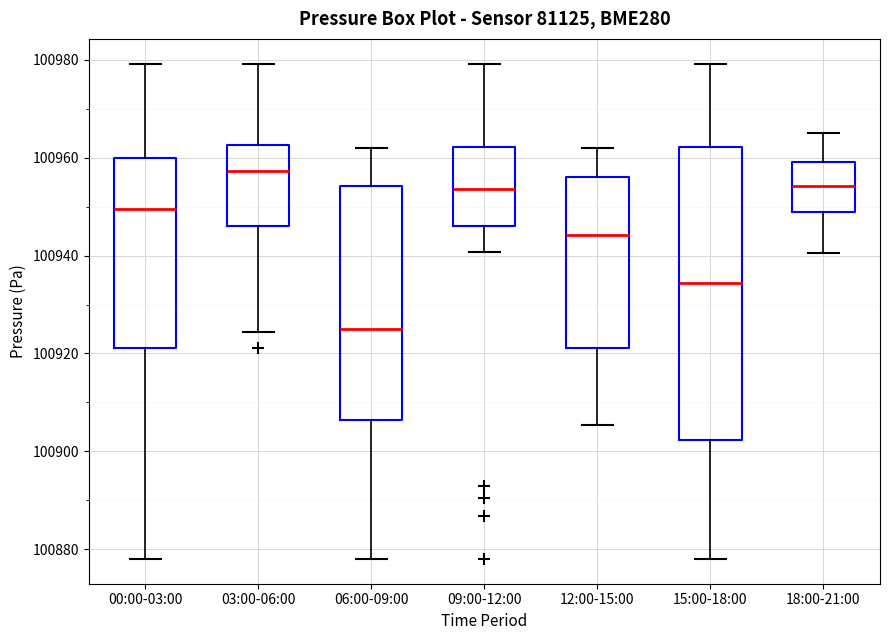

Which box is the tallest, from its lower edge to its upper edge?

15:00-18:00